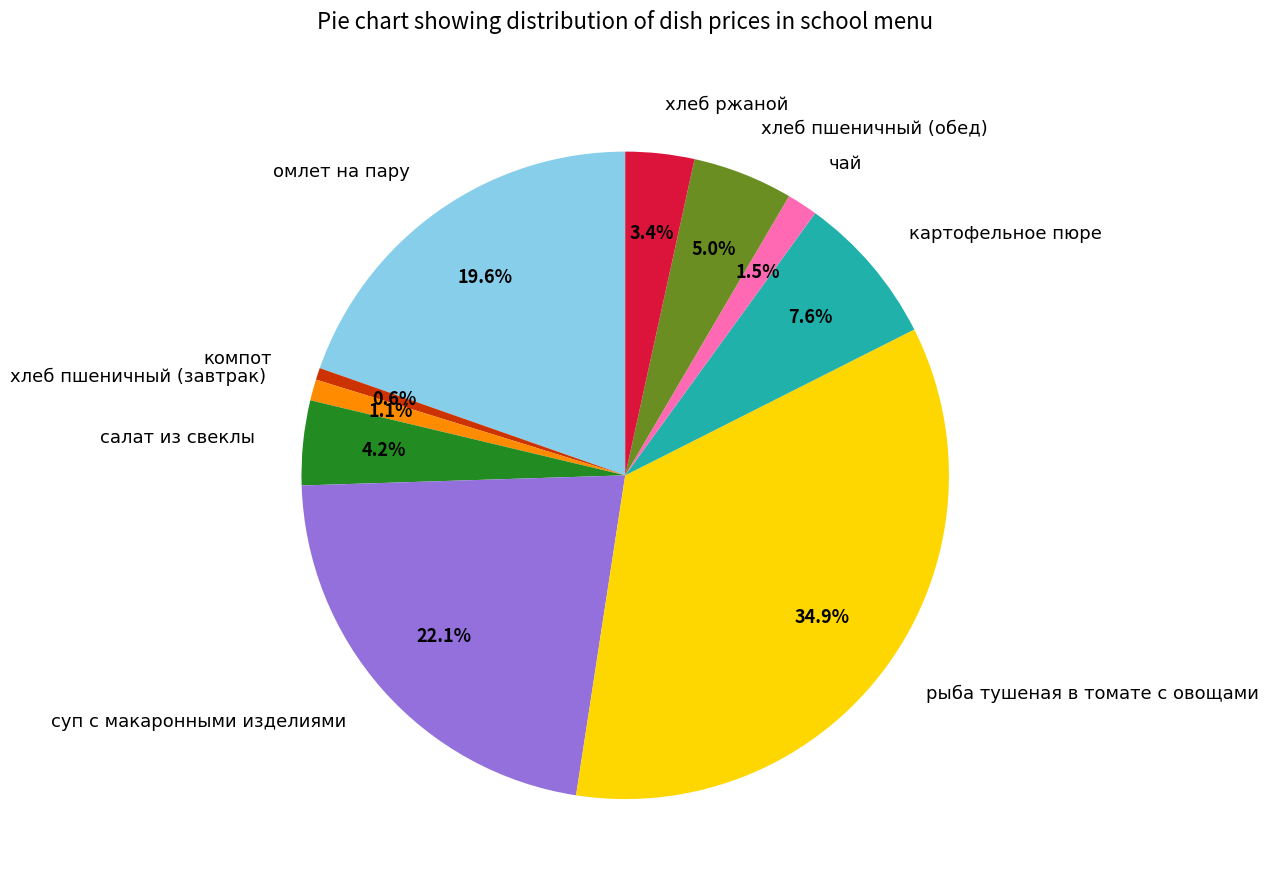

To the nearest percent, what portion does рыба тушеная в томате с овощами represent?

35%